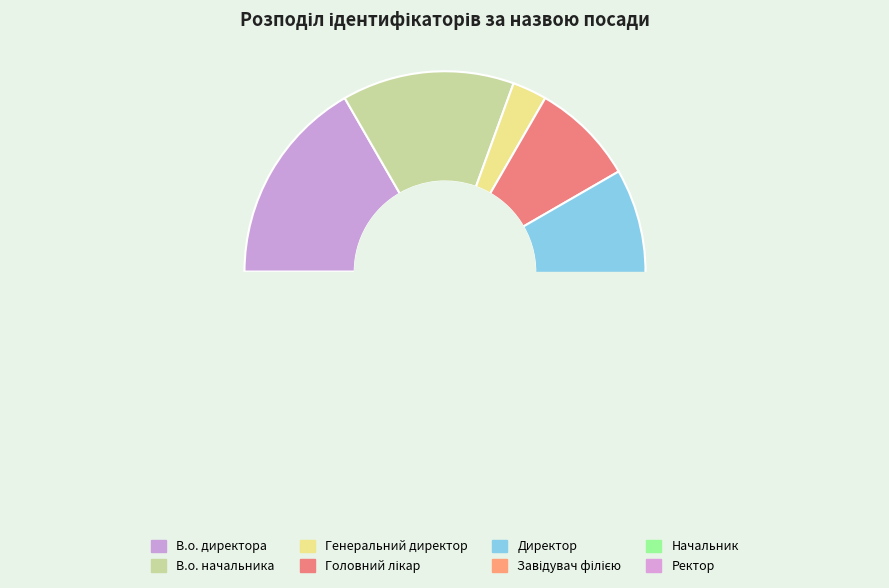

Which slice is the smallest?

Генеральний директор